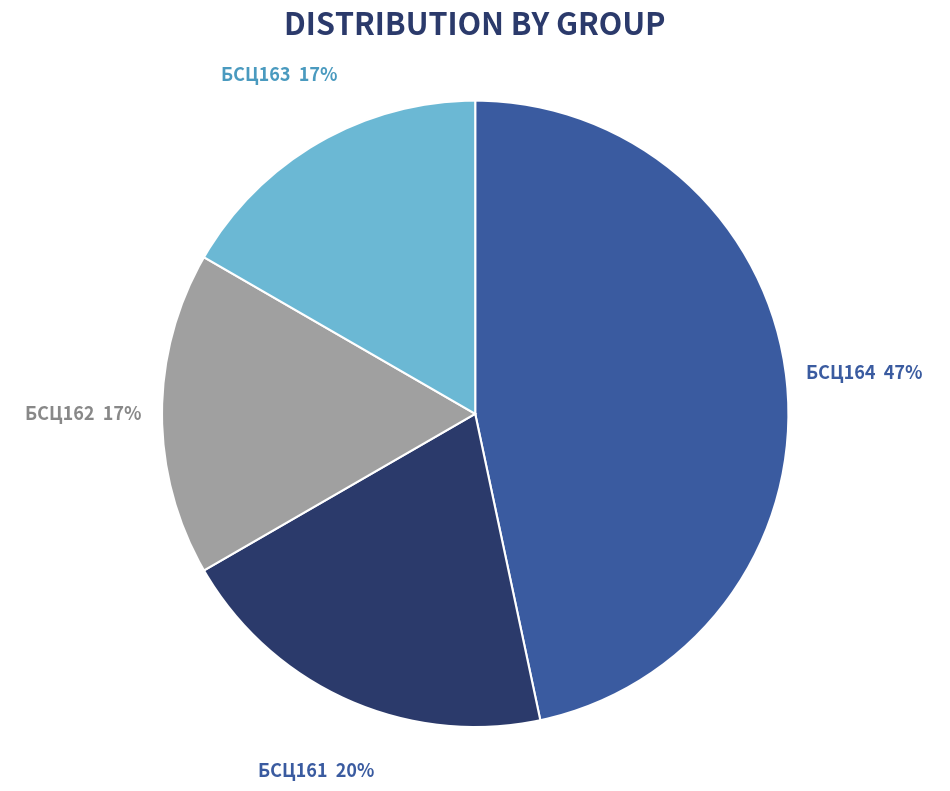

Is БСЦ164 the majority of the pie?

No